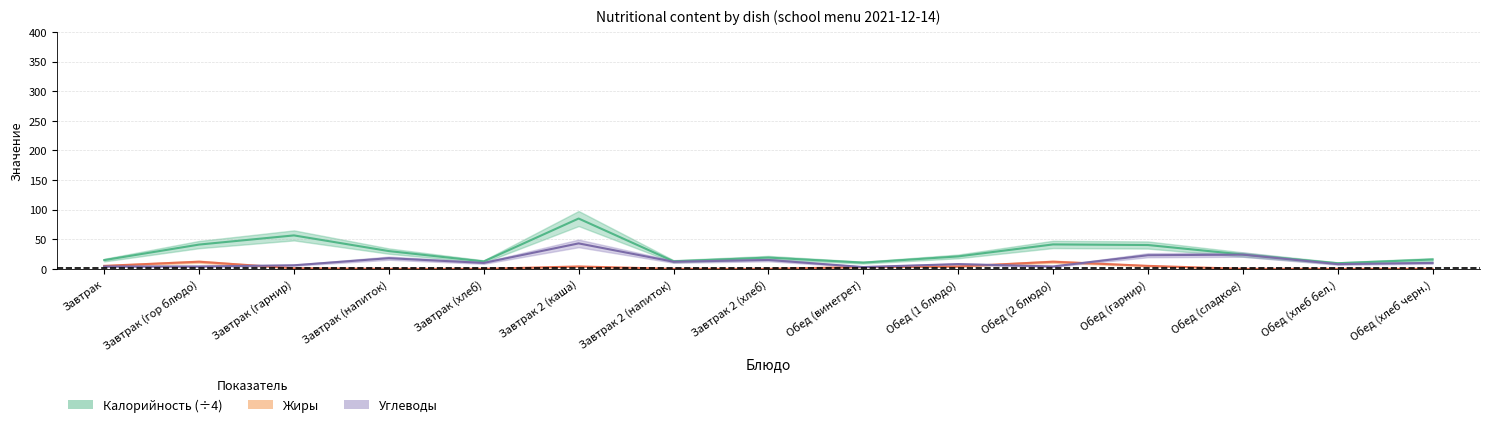

What are all the series names shown in the legend?

Калорийность, Жиры, Углеводы